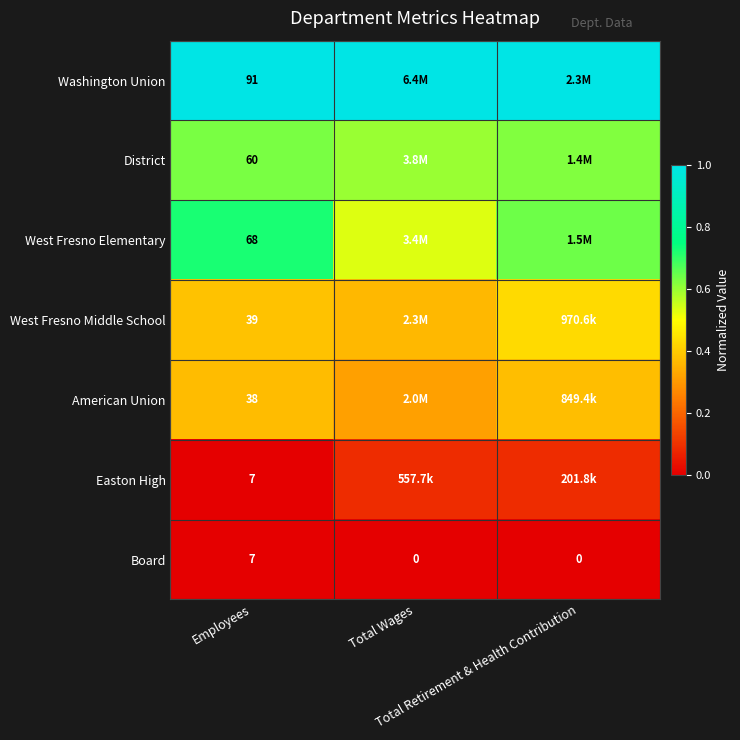

What is the approximate value of West Fresno Elementary at Total Retirement & Health Contribution?

0.6